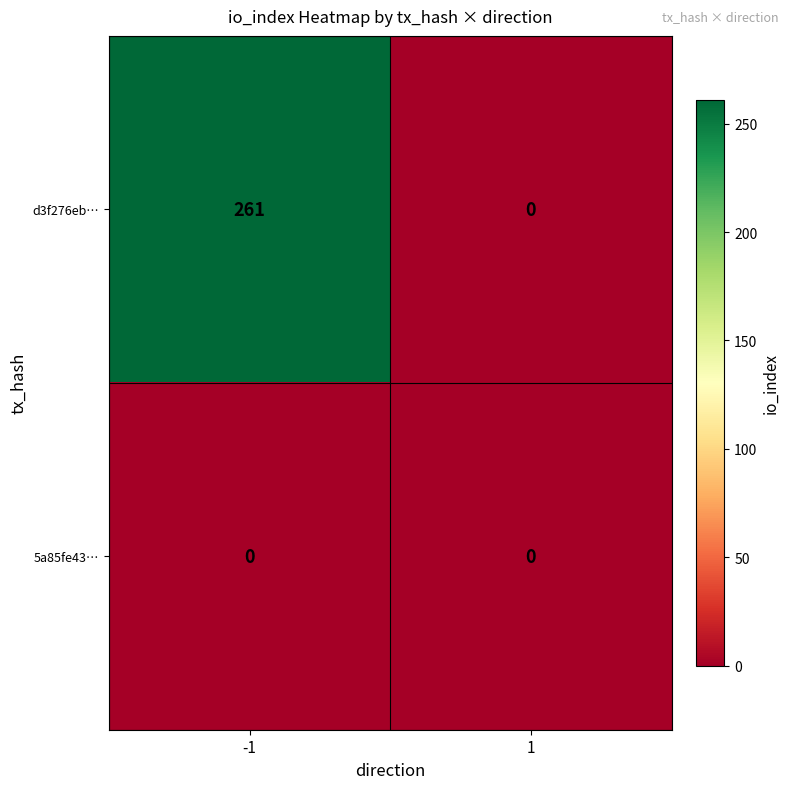

How many distinct data groups are displayed?

2